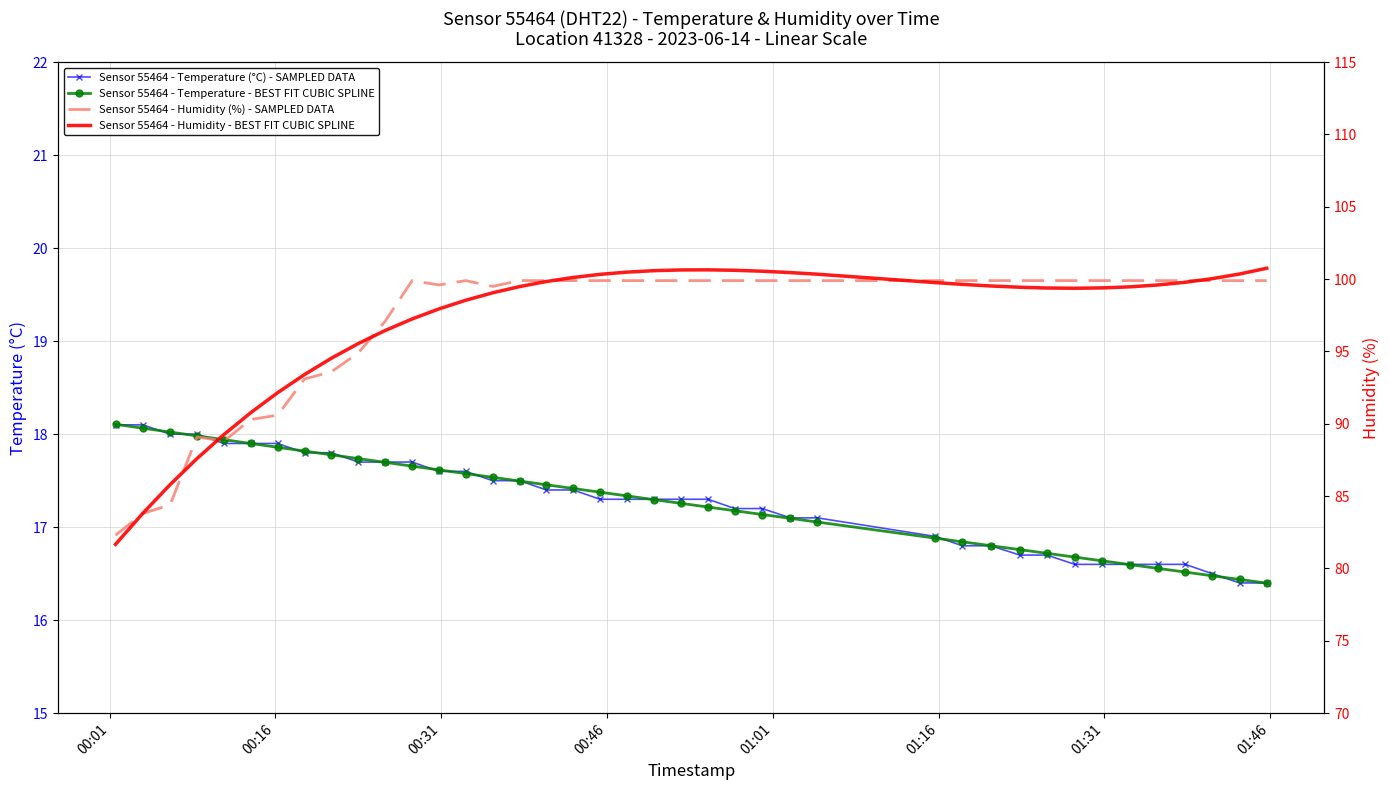

What is the value of the Sensor 55464 - Humidity - BEST FIT CUBIC SPLINE point at the 2nd from the left?

83.8